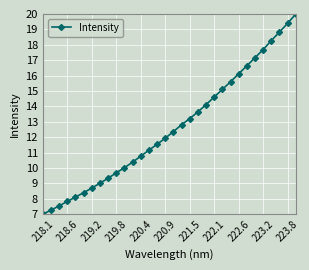

What is the value of the 32nd point from the left?

20.0